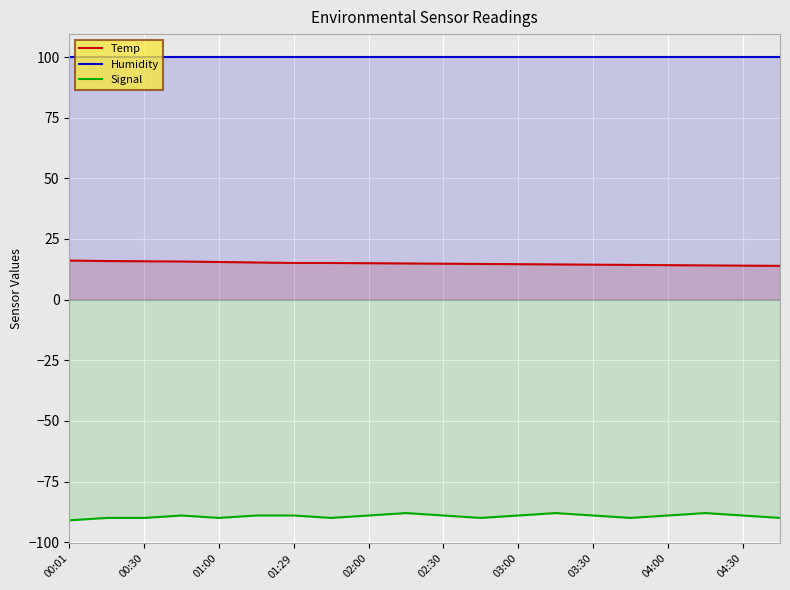

What is the average value of the Temp series?

14.9